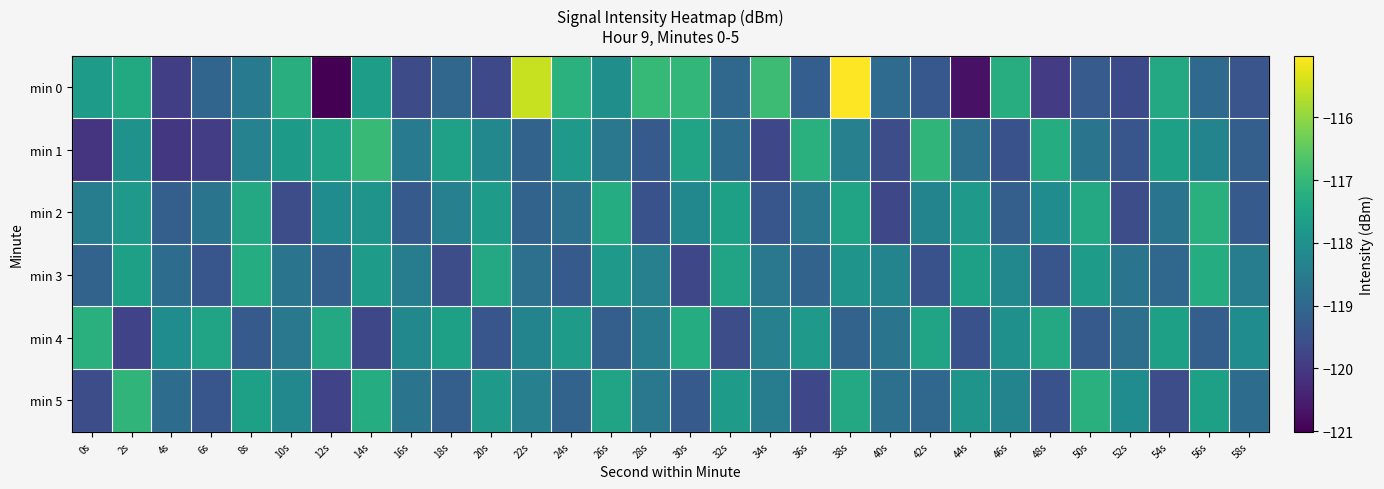

Reading left to right, list all the values displayed in this chart.

min 0: 0s=-117.7	2s=-117.4	4s=-119.9	6s=-119.1	8s=-118.5	10s=-117.3	12s=-121.0	14s=-117.6	16s=-119.6	18s=-119.0	20s=-119.7	22s=-115.5	24s=-117.2	26s=-118.0	28s=-117.0	30s=-117.0	32s=-119.0	34s=-116.9	36s=-119.2	38s=-115.0	40s=-118.9	42s=-119.4	44s=-120.7	46s=-117.3	48s=-120.0	50s=-119.3	52s=-119.7	54s=-117.4	56s=-119.0	58s=-119.4
min 1: 0s=-120.1	2s=-117.9	4s=-120.0	6s=-119.9	8s=-118.3	10s=-117.8	12s=-117.6	14s=-116.9	16s=-118.5	18s=-117.6	20s=-118.2	22s=-119.1	24s=-117.8	26s=-118.6	28s=-119.3	30s=-117.5	32s=-118.9	34s=-119.7	36s=-117.2	38s=-118.4	40s=-119.6	42s=-117.1	44s=-118.8	46s=-119.5	48s=-117.3	50s=-118.7	52s=-119.4	54s=-117.6	56s=-118.3	58s=-119.2
min 2: 0s=-118.5	2s=-117.8	4s=-119.2	6s=-118.7	8s=-117.4	10s=-119.6	12s=-118.1	14s=-117.9	16s=-119.3	18s=-118.4	20s=-117.7	22s=-119.1	24s=-118.8	26s=-117.3	28s=-119.5	30s=-118.2	32s=-117.6	34s=-119.4	36s=-118.6	38s=-117.5	40s=-119.7	42s=-118.3	44s=-117.8	46s=-119.2	48s=-118.1	50s=-117.4	52s=-119.6	54s=-118.7	56s=-117.2	58s=-119.3
min 3: 0s=-119.1	2s=-117.6	4s=-118.9	6s=-119.4	8s=-117.3	10s=-118.7	12s=-119.2	14s=-117.7	16s=-118.5	18s=-119.6	20s=-117.4	22s=-118.8	24s=-119.3	26s=-117.8	28s=-118.4	30s=-119.7	32s=-117.5	34s=-118.6	36s=-119.1	38s=-117.9	40s=-118.3	42s=-119.5	44s=-117.6	46s=-118.2	48s=-119.4	50s=-117.7	52s=-118.7	54s=-119.0	56s=-117.3	58s=-118.5
min 4: 0s=-117.2	2s=-119.8	4s=-118.1	6s=-117.5	8s=-119.3	10s=-118.6	12s=-117.4	14s=-119.7	16s=-118.2	18s=-117.6	20s=-119.4	22s=-118.3	24s=-117.7	26s=-119.2	28s=-118.5	30s=-117.3	32s=-119.6	34s=-118.4	36s=-117.8	38s=-119.1	40s=-118.7	42s=-117.5	44s=-119.5	46s=-118.0	48s=-117.4	50s=-119.3	52s=-118.8	54s=-117.6	56s=-119.2	58s=-118.1
min 5: 0s=-119.6	2s=-117.1	4s=-118.9	6s=-119.4	8s=-117.6	10s=-118.2	12s=-119.8	14s=-117.3	16s=-118.7	18s=-119.2	20s=-117.8	22s=-118.4	24s=-119.1	26s=-117.5	28s=-118.6	30s=-119.3	32s=-117.7	34s=-118.5	36s=-119.7	38s=-117.4	40s=-118.8	42s=-119.0	44s=-117.9	46s=-118.3	48s=-119.5	50s=-117.2	52s=-118.1	54s=-119.6	56s=-117.6	58s=-118.9